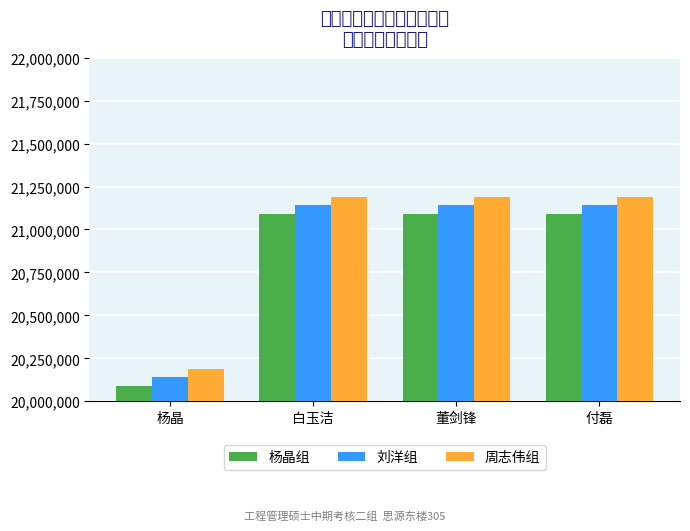

What is the difference between the maximum and second lowest values in the 周志伟组 series?

20